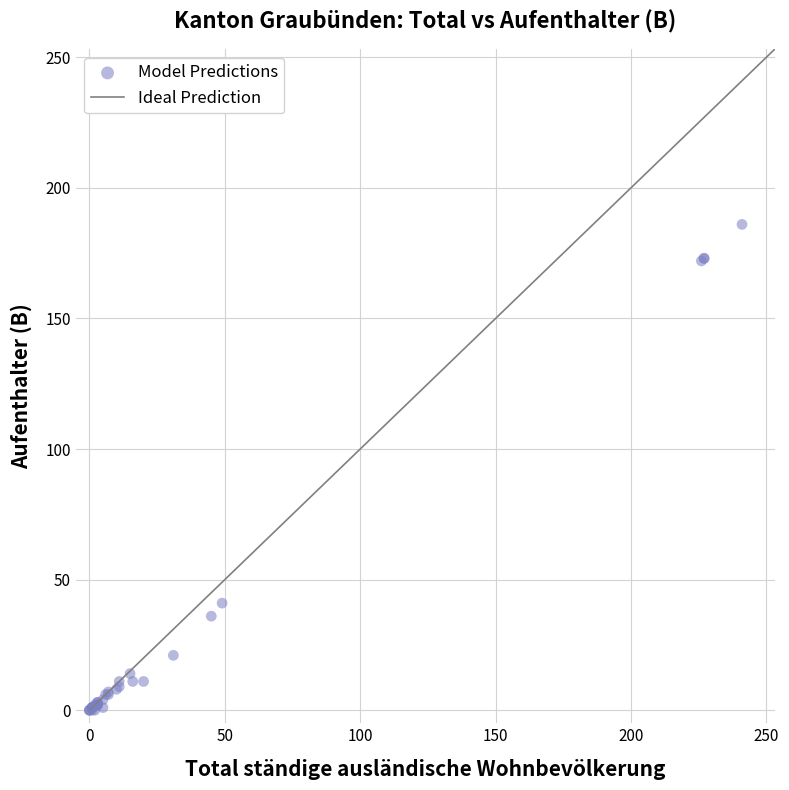

What Y value in the scatter plot is closest to 93?

41